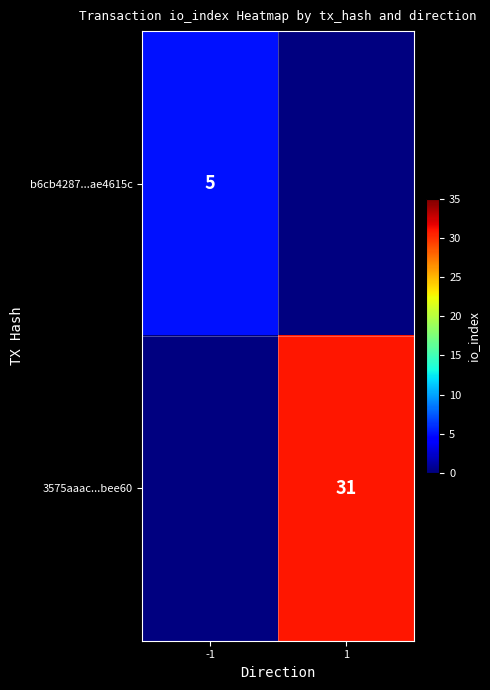

The 3575aaac...bee60 series shows 54 at 1. True or false?

False